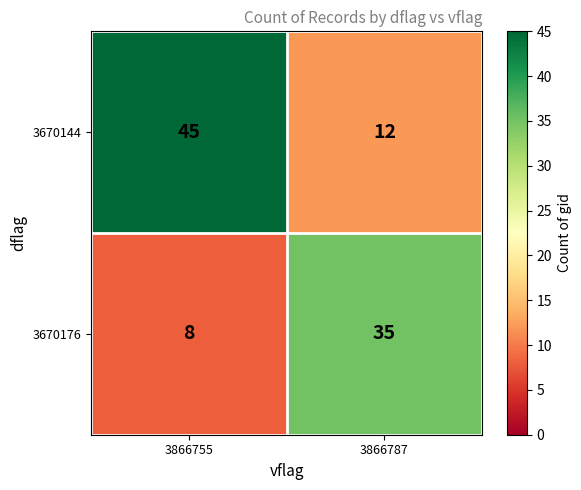

How many data points does each series have?

2